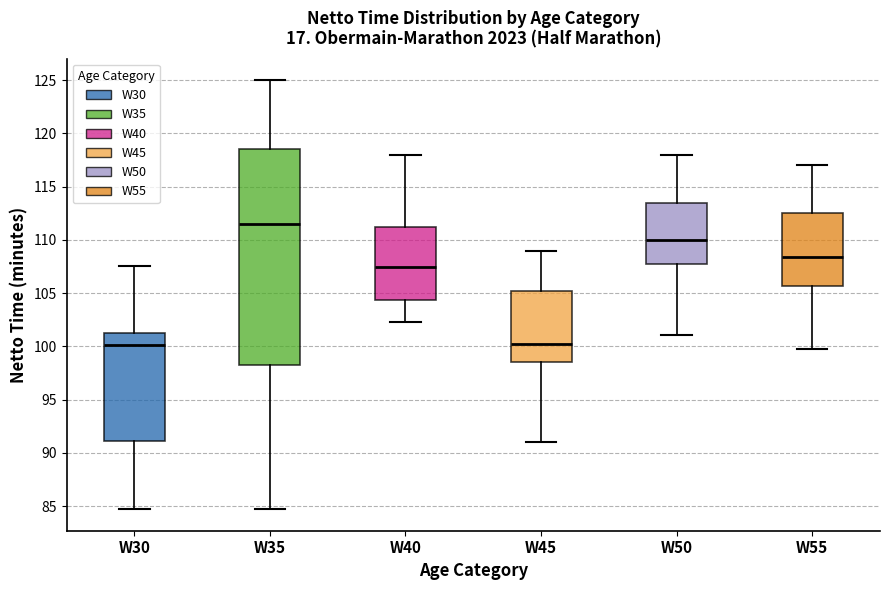

Reading left to right, transcribe this box plot: for each box, give where its median line is, the range the box spans, and where its two whiskers end, as read against the y-axis. The values are not printed on the chart, so give them approximately, as read against the axis.

W30: median 100.0, box 91.0 to 101.5, whiskers 84.5 to 107.5
W35: median 111.5, box 98.0 to 118.5, whiskers 84.5 to 125.0
W40: median 107.5, box 104.5 to 111.5, whiskers 102.5 to 118.0
W45: median 100.0, box 98.5 to 105.0, whiskers 91.0 to 109.0
W50: median 110.0, box 107.5 to 113.5, whiskers 101.0 to 118.0
W55: median 108.5, box 105.5 to 112.5, whiskers 99.5 to 117.0